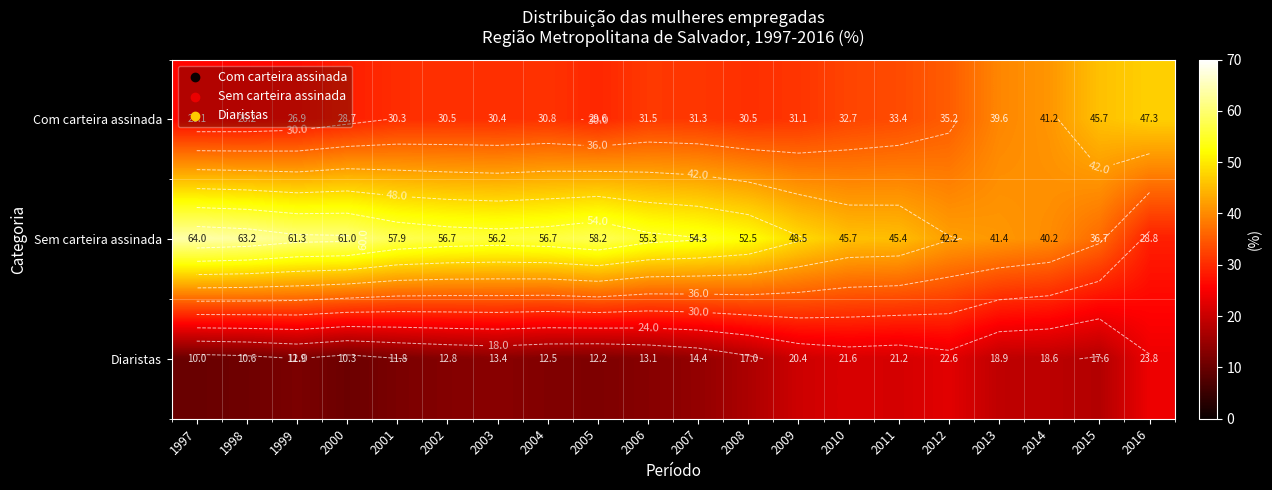

How many data points in Diaristas are less than 14?

10